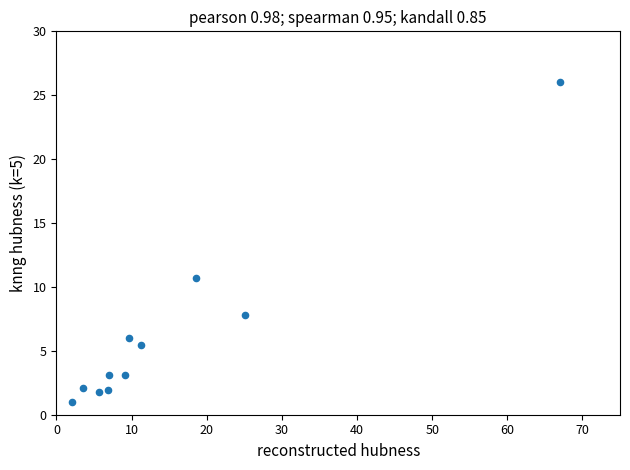

What is the range of Y values (max minus min)?

25.0